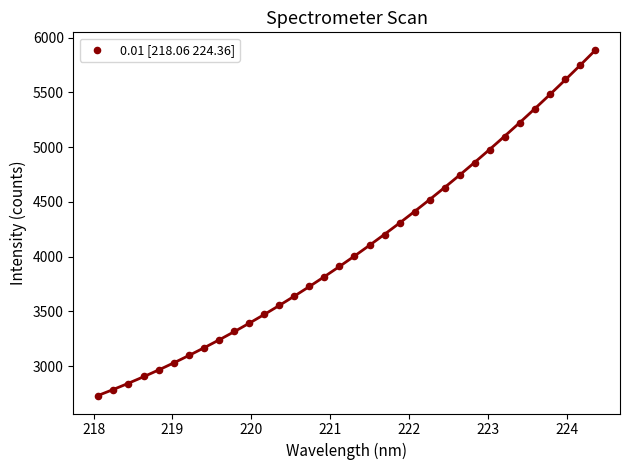

What is the range of X values (max minus min)?

6.3